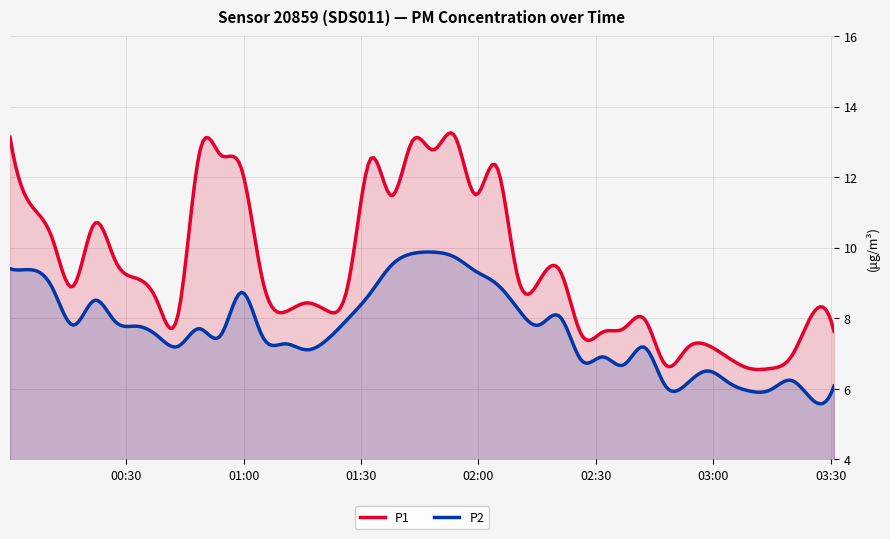

What is the difference between the second highest and minimum values in the P1 series?

6.7